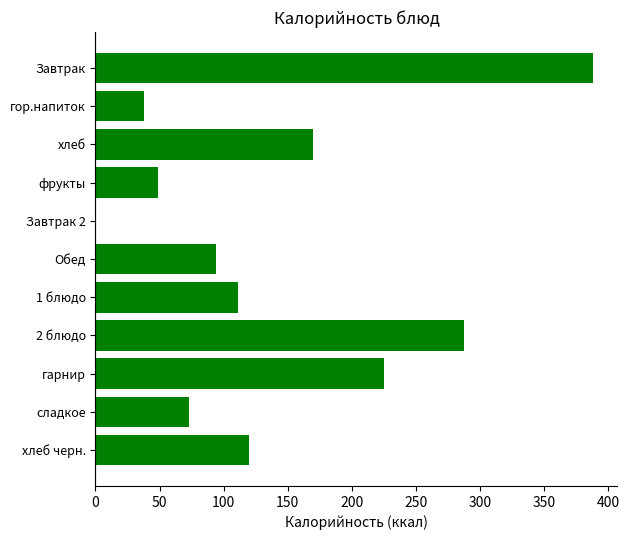

What is the sum of all values?

1556